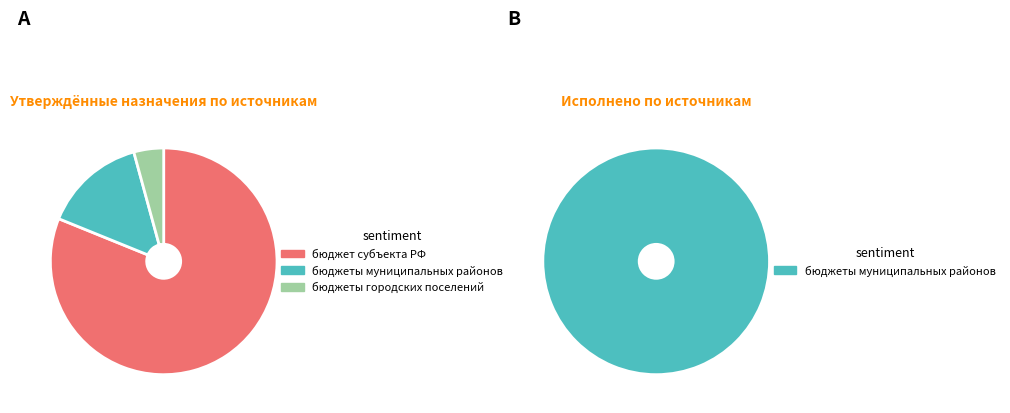

How many segments does this pie chart have?

3